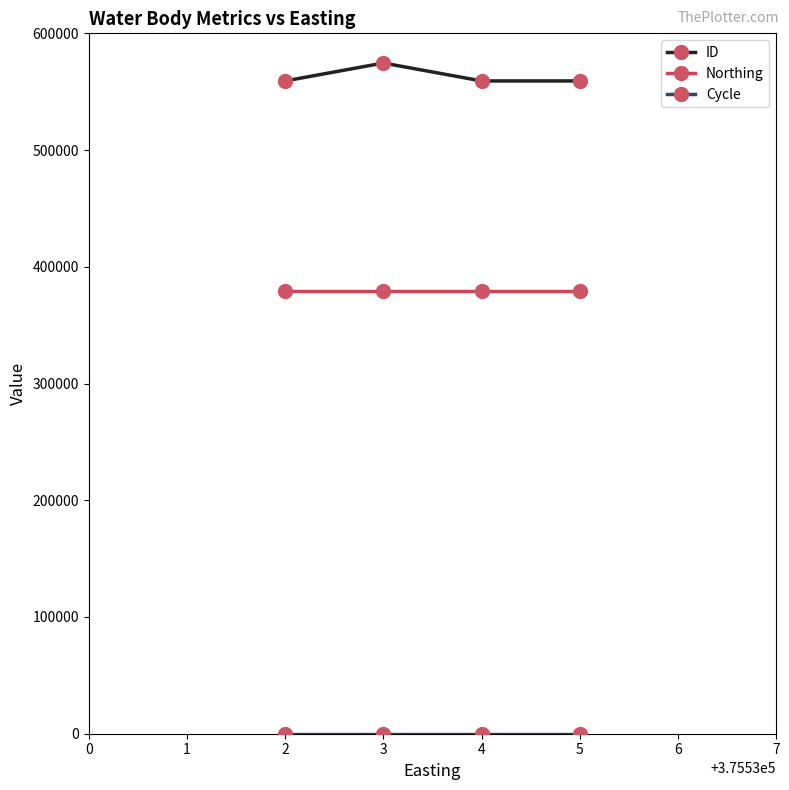

What is the sum of all Northing values?

1515532